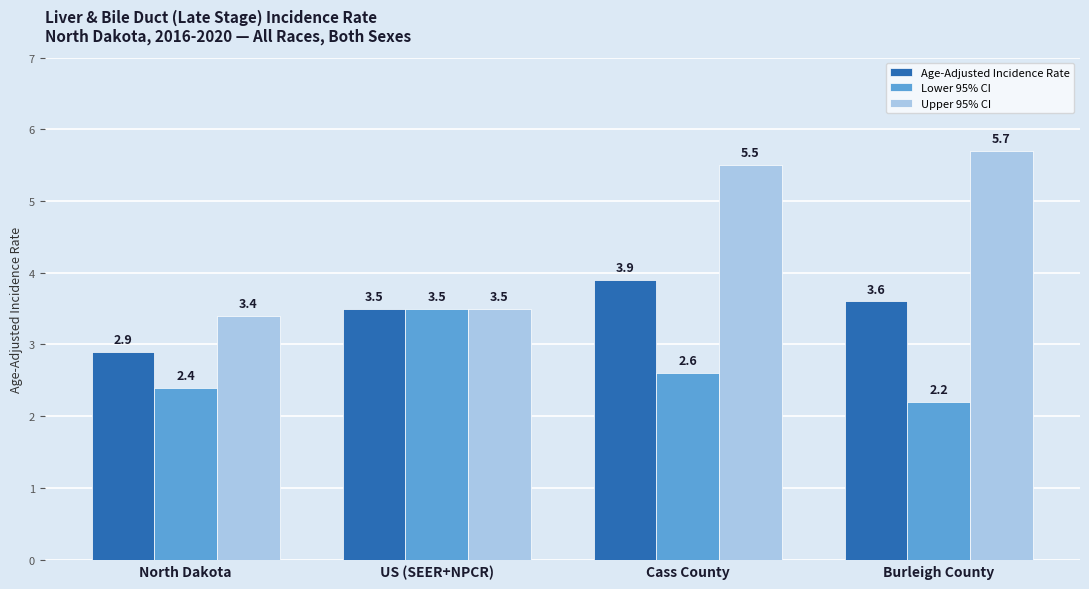

Rank the series at Cass County from highest to lowest value.

Upper 95% CI, Age-Adjusted Incidence Rate, Lower 95% CI